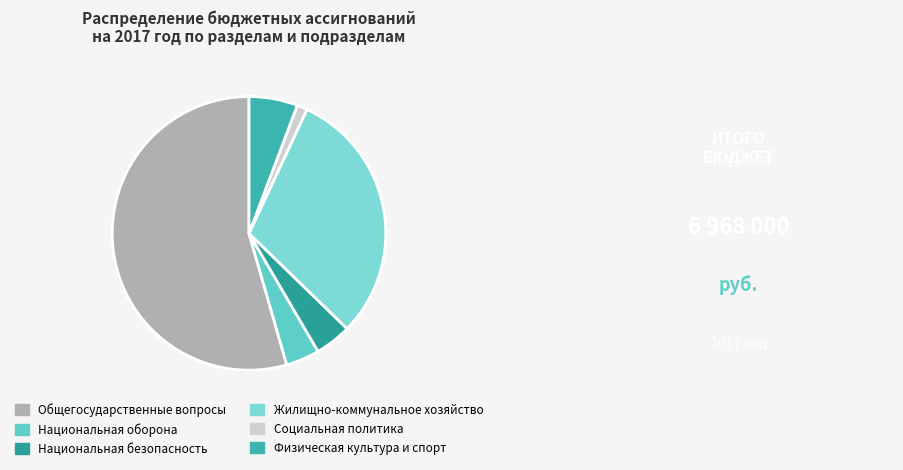

Is the sum of Жилищно-коммунальное хозяйство and Общегосударственные вопросы greater than half?

Yes